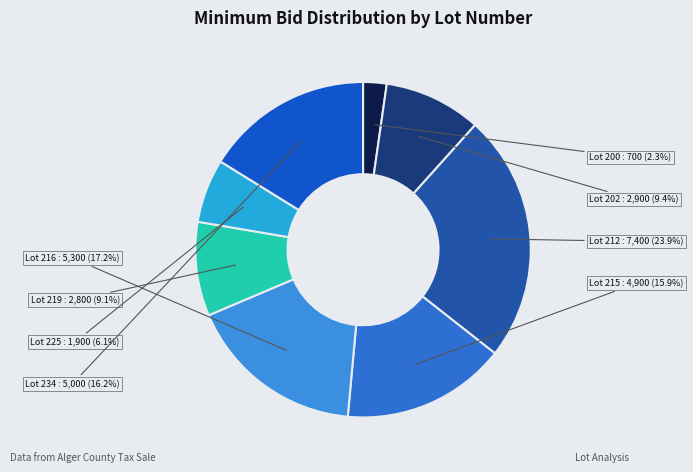

Between Lot 234 and Lot 225, which is larger?

Lot 234